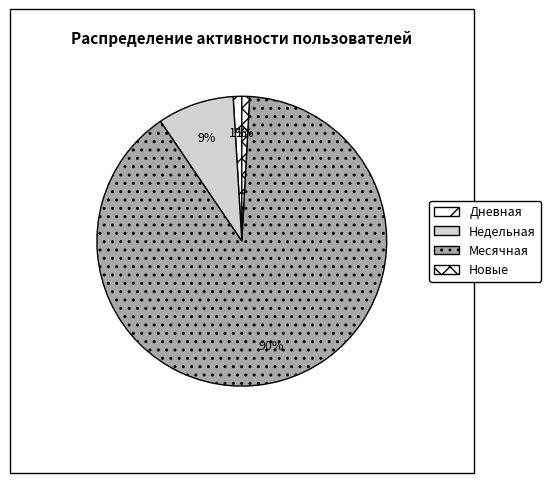

How many segments does this pie chart have?

4